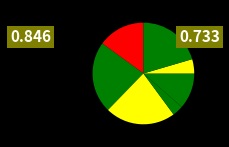

How many segments does this pie chart have?

7